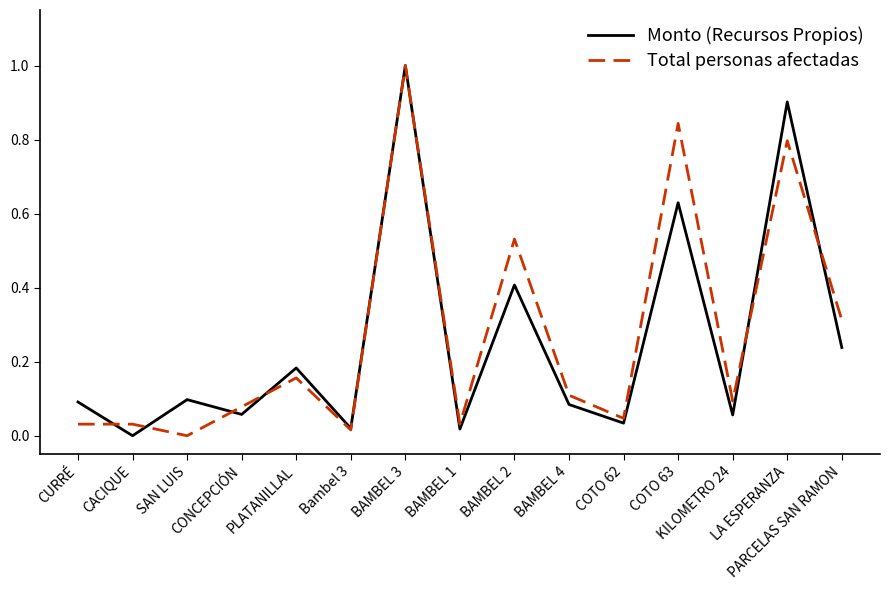

True or false: Total personas afectadas has a value of 0.3 at BAMBEL 3.

False